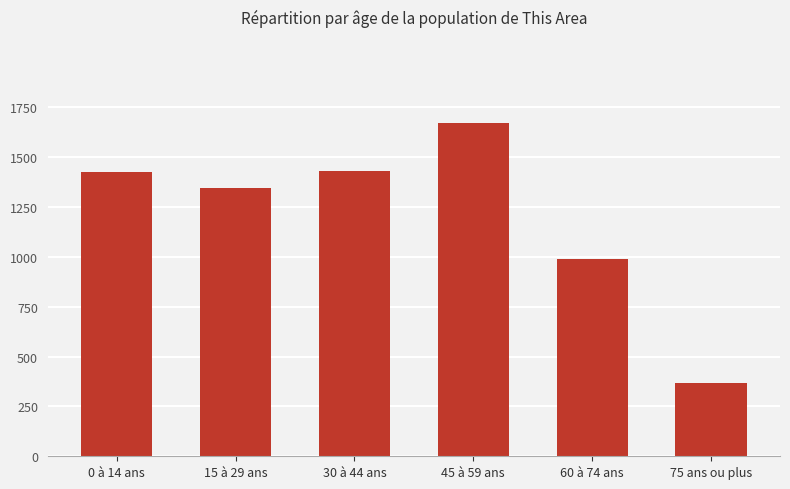

How many categories are shown in the chart?

6